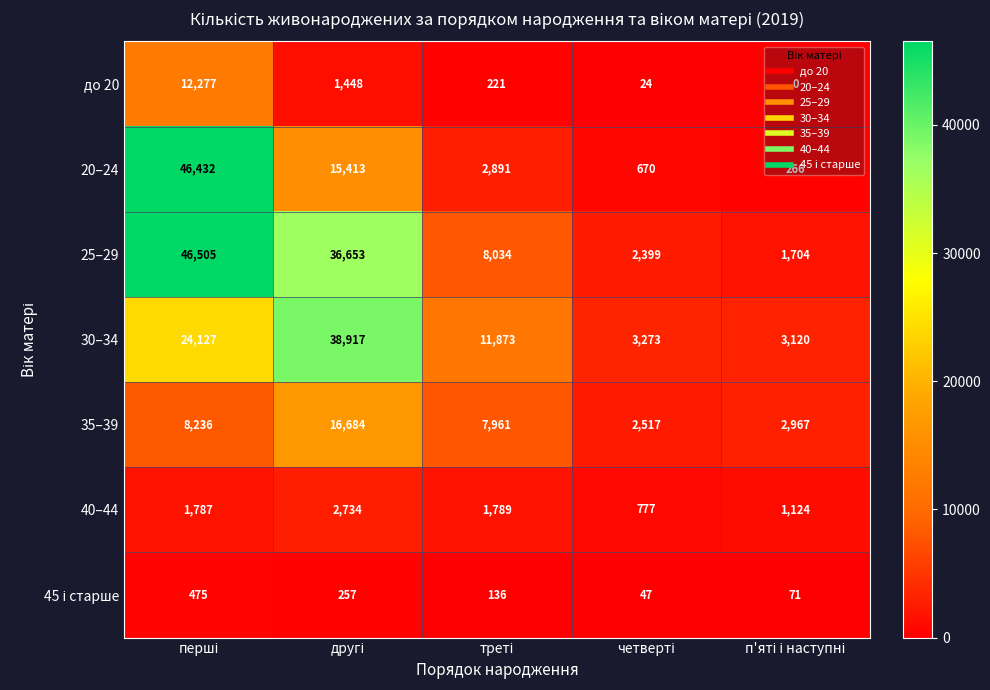

What is the difference between the second highest and minimum values in the 30–34 series?

21007